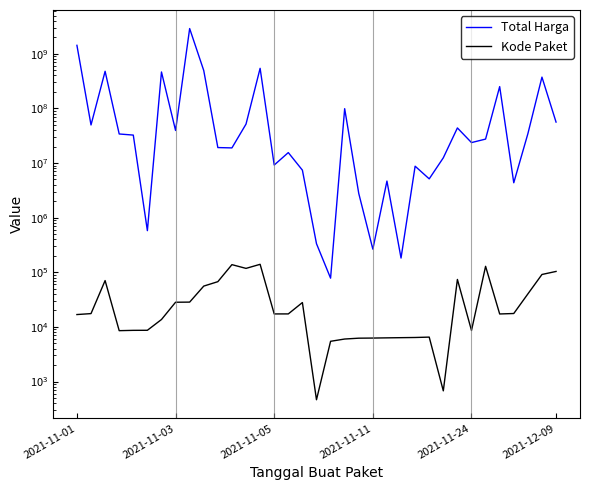

What is the maximum value for Total Harga?

2892122000